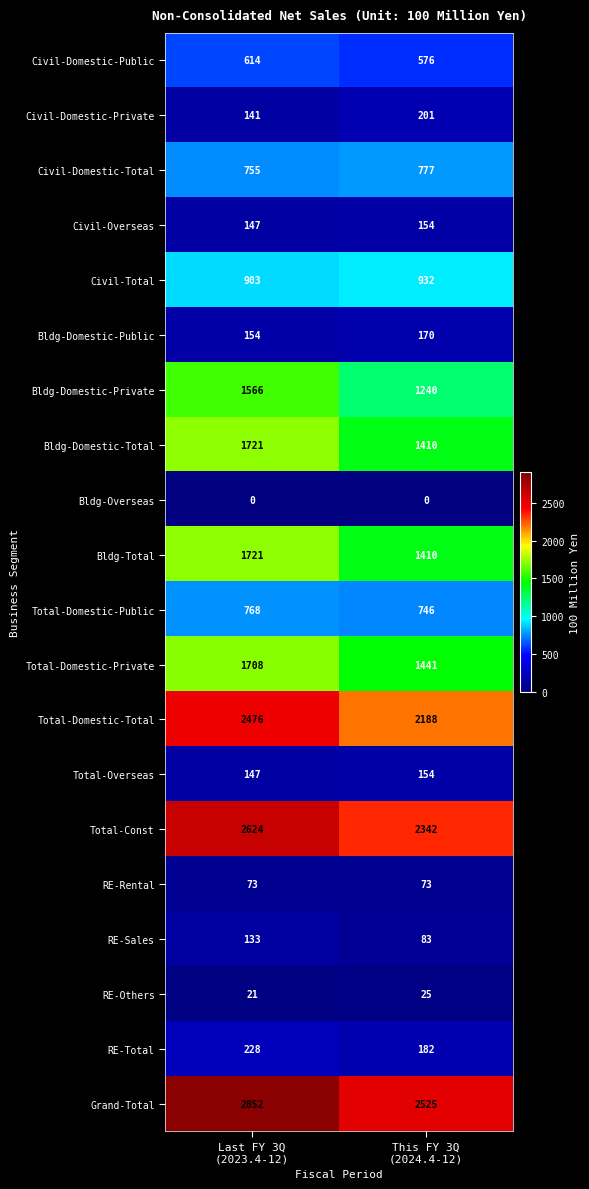

What is the minimum value for Bldg-Domestic-Private?

1240